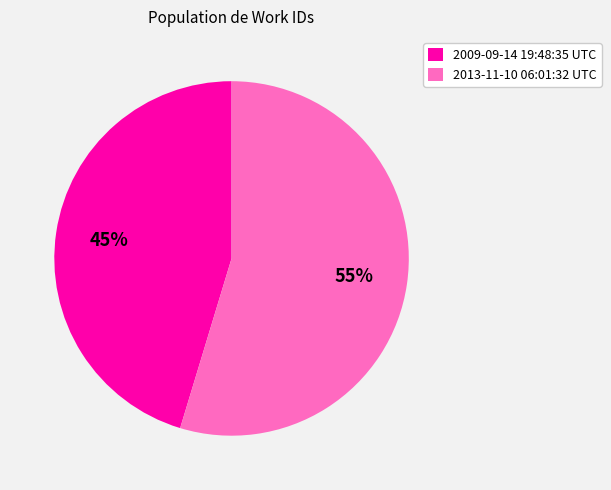

Rank the categories by value from highest to lowest.

2013-11-10 06:01:32 UTC, 2009-09-14 19:48:35 UTC